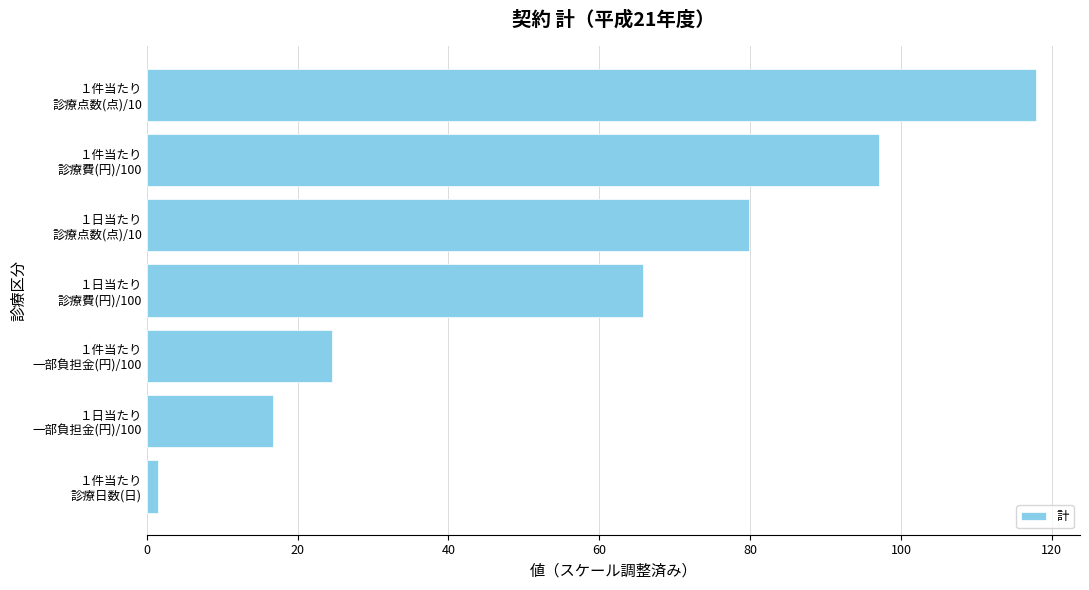

List the labels in order of value, smallest first.

１件当たり
診療日数(日), １日当たり
一部負担金(円)/100, １件当たり
一部負担金(円)/100, １日当たり
診療費(円)/100, １日当たり
診療点数(点)/10, １件当たり
診療費(円)/100, １件当たり
診療点数(点)/10